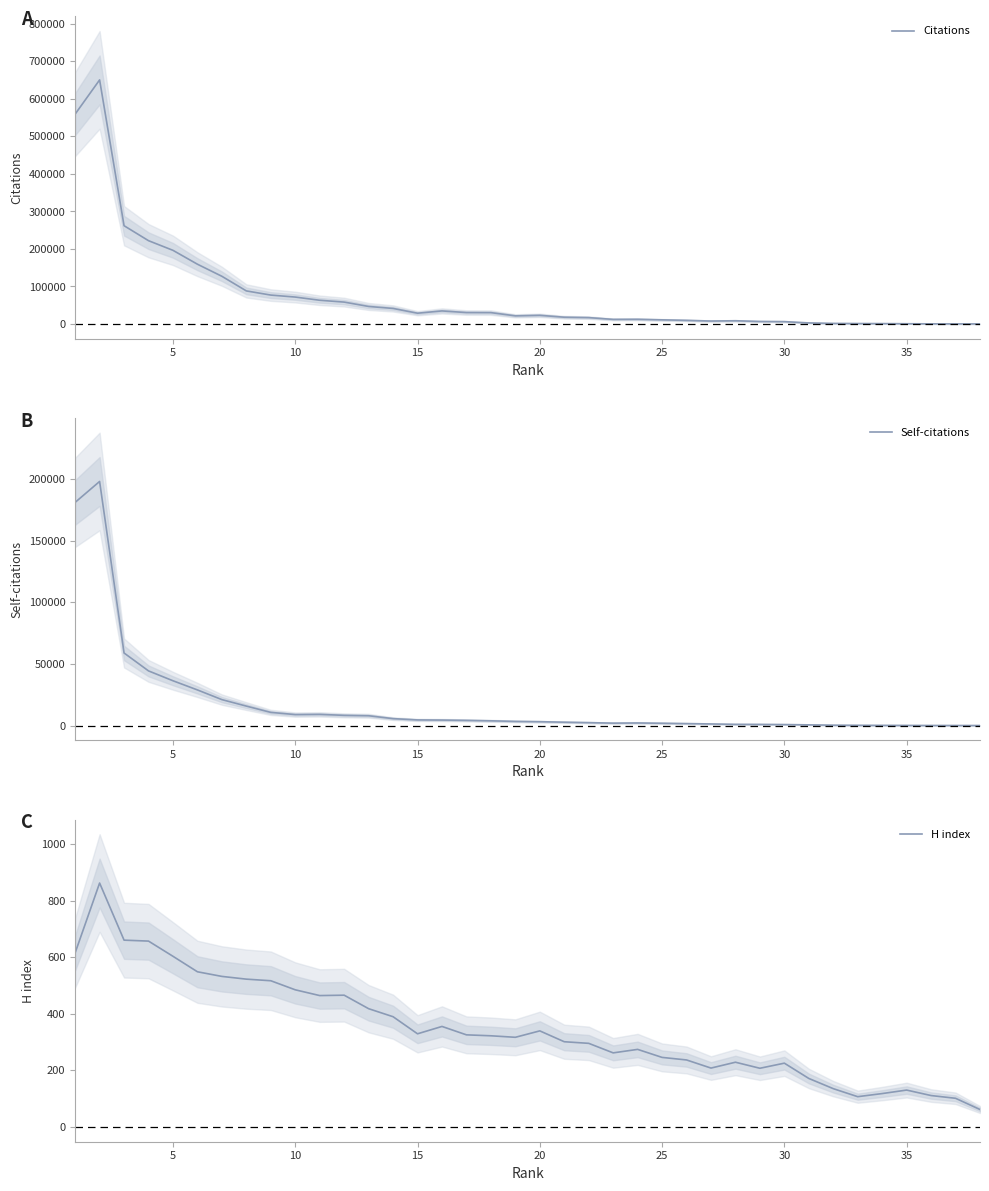

What is the maximum value for Citations?

650913.3